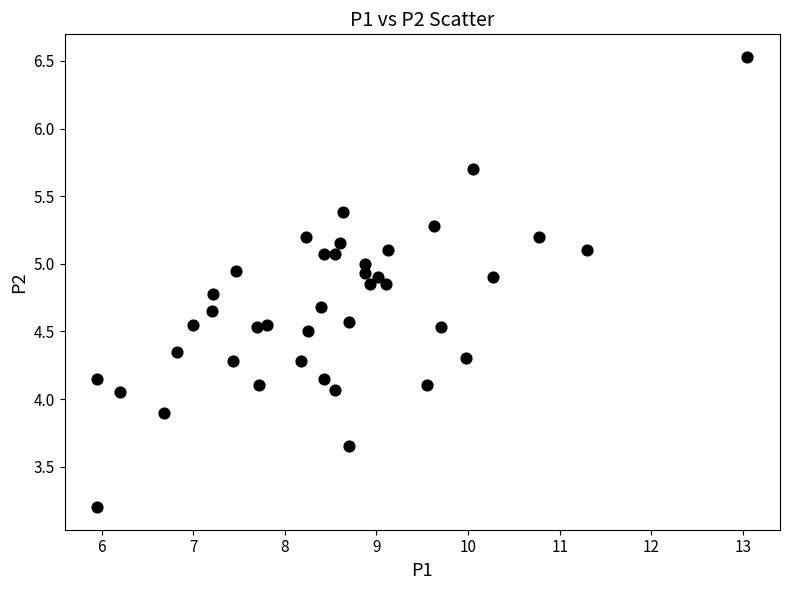

What is the range of Y values (max minus min)?

3.3